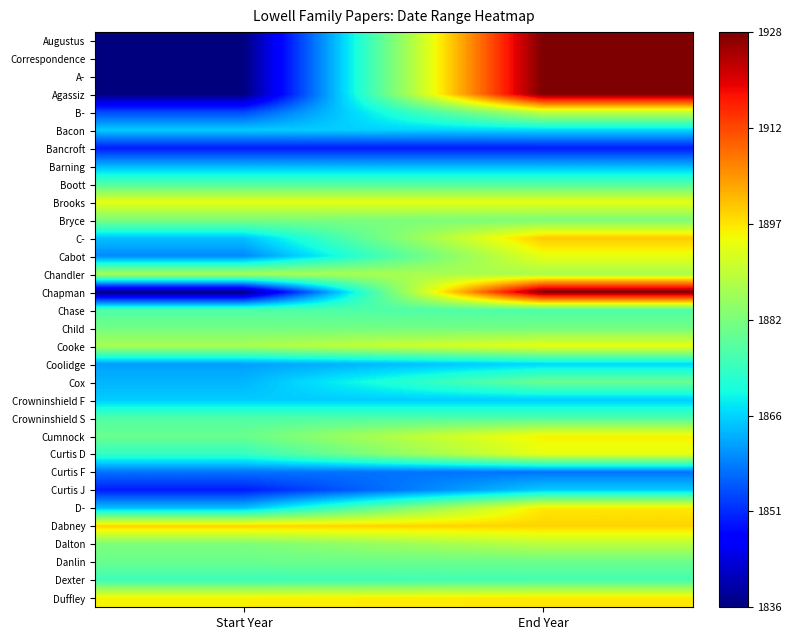

Rank the series by their maximum value, from highest to lowest.

Augustus, Correspondence, A-, Agassiz, Chapman, C-, Dabney, D-, Duffley, Cumnock, Brooks, Cabot, Cooke, Curtis D, B-, Dalton, Chandler, Bryce, Child, Cox, Danlin, Boott, Chase, Crowninshield S, Dexter, Bacon, Coolidge, Crowninshield F, Curtis J, Barning, Curtis F, Bancroft